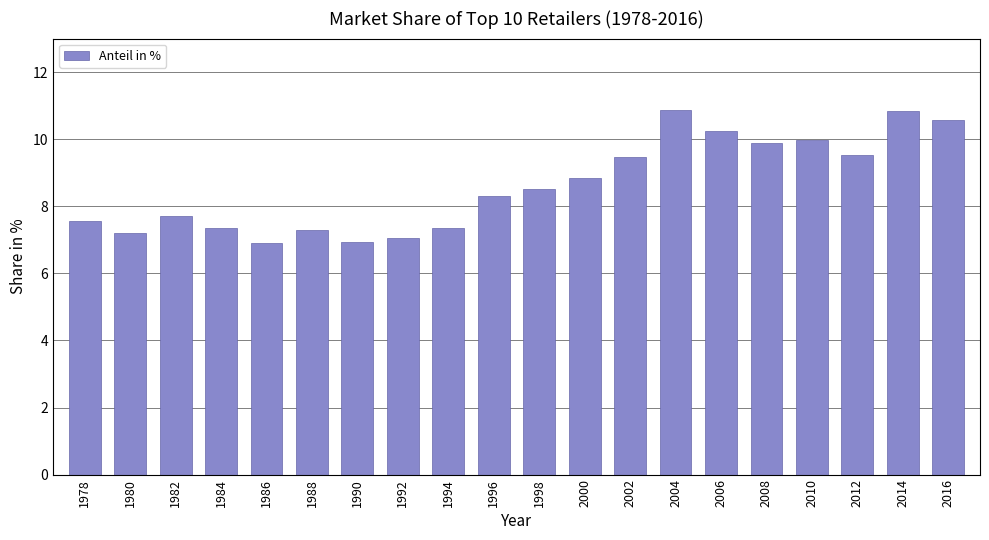

True or false: the data shows 11.9 at 1996.

False